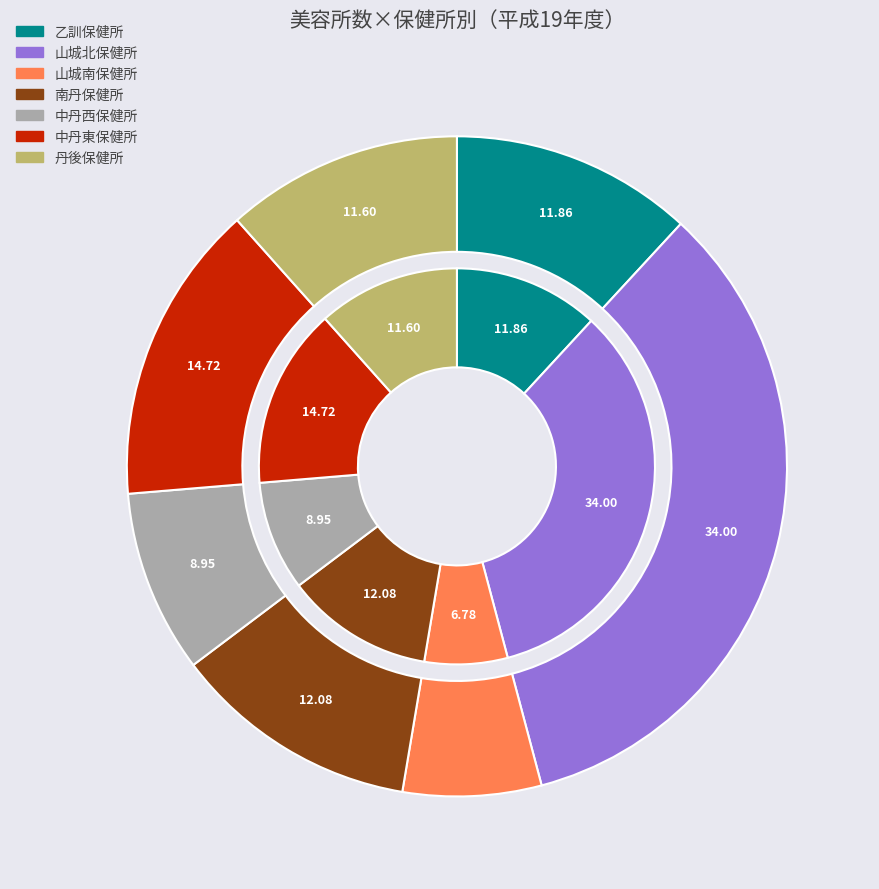

True or false: 山城南保健所 accounts for 1% of the total.

False